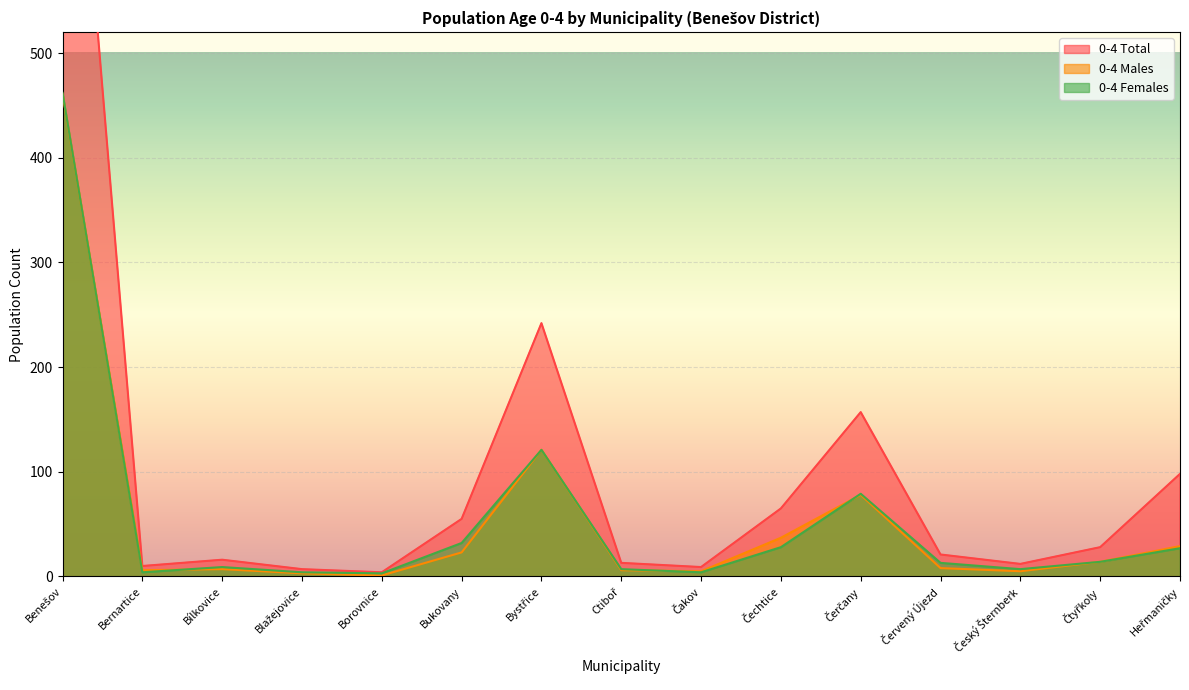

What value does the 0-4 Females series have at Bystřice, to the nearest 50?

100